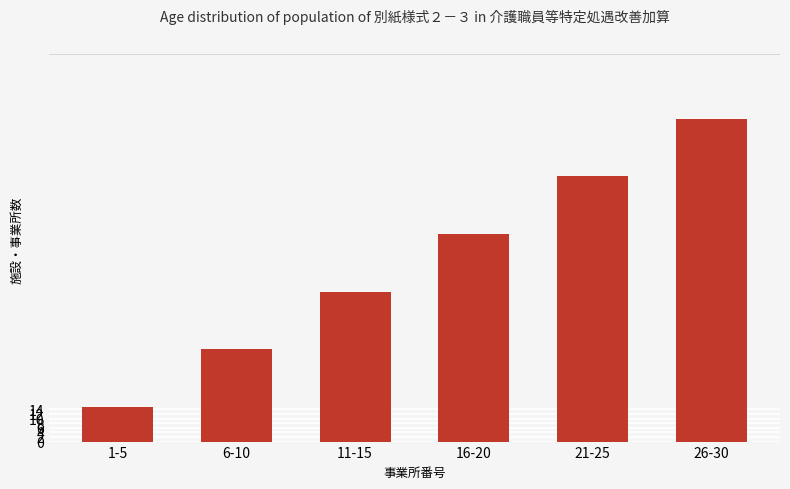

What is the change in value from 1-5 to 6-10?

+25